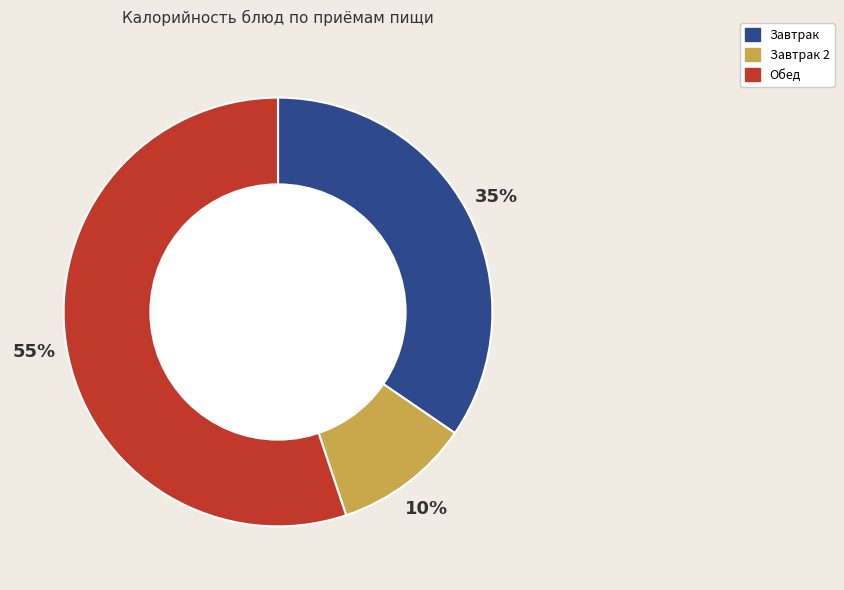

Count the number of slices in the pie.

3